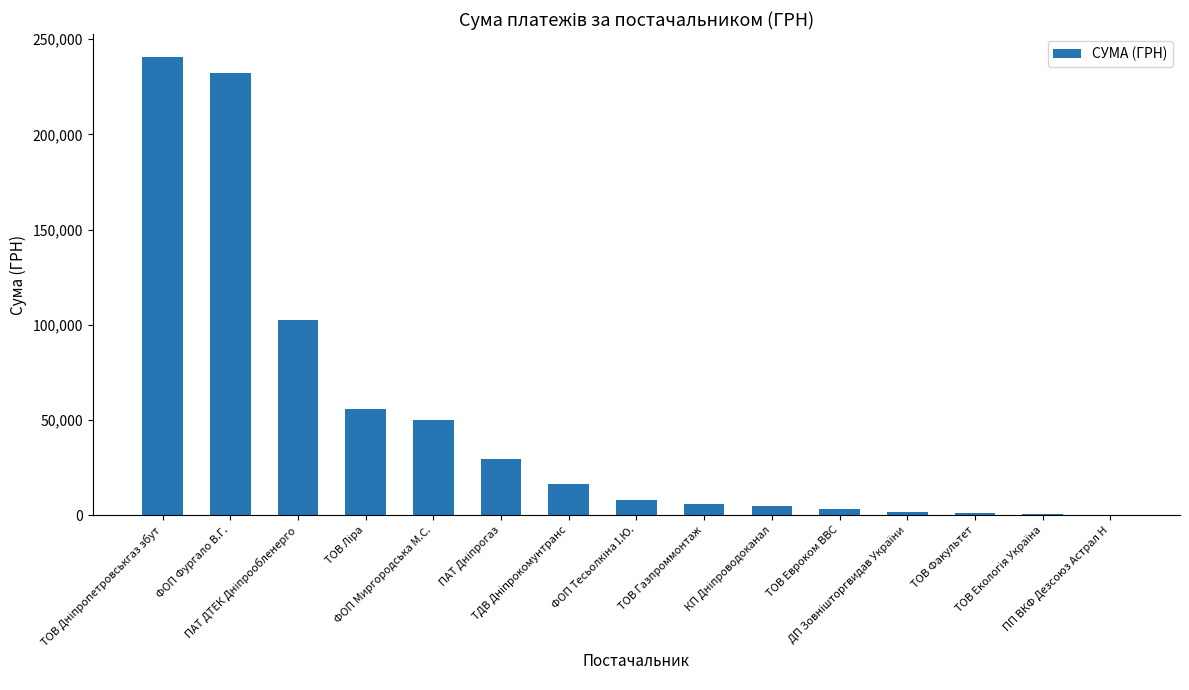

What is the greatest value displayed?

240606.7